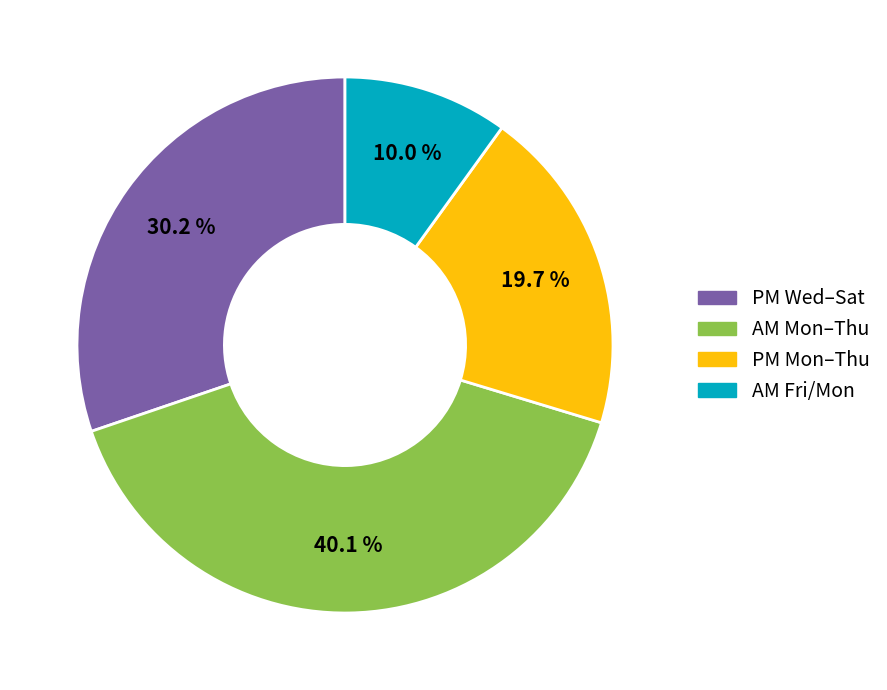

Is there a majority slice in this chart?

No